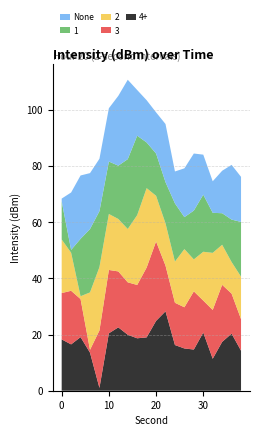

What are all the series names shown in the legend?

None, 1, 2, 3, 4+